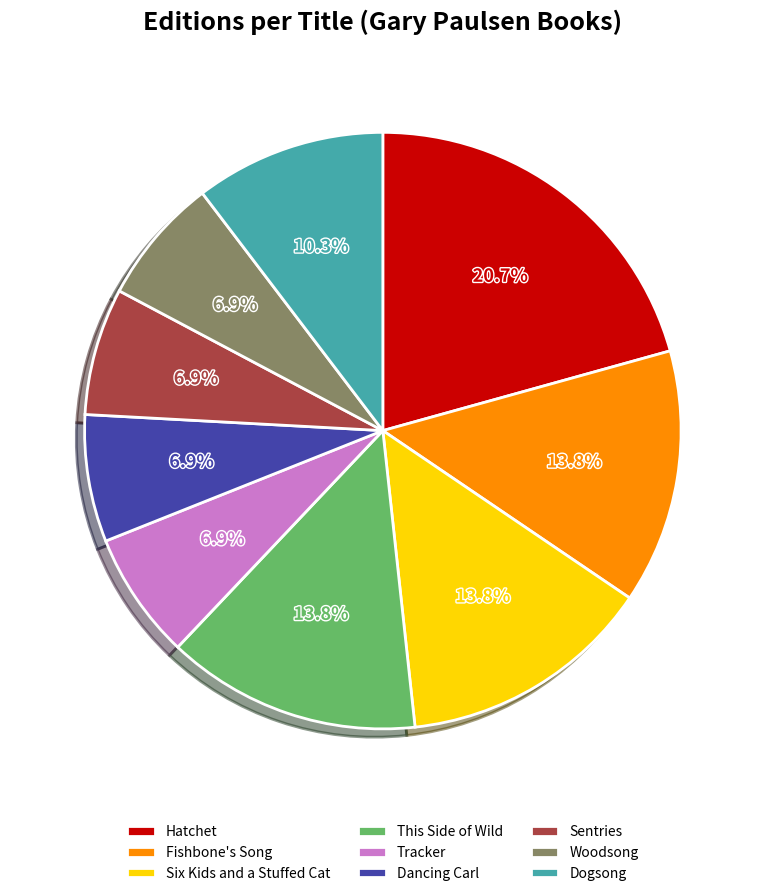

Does Dogsong represent more than half of the total?

No